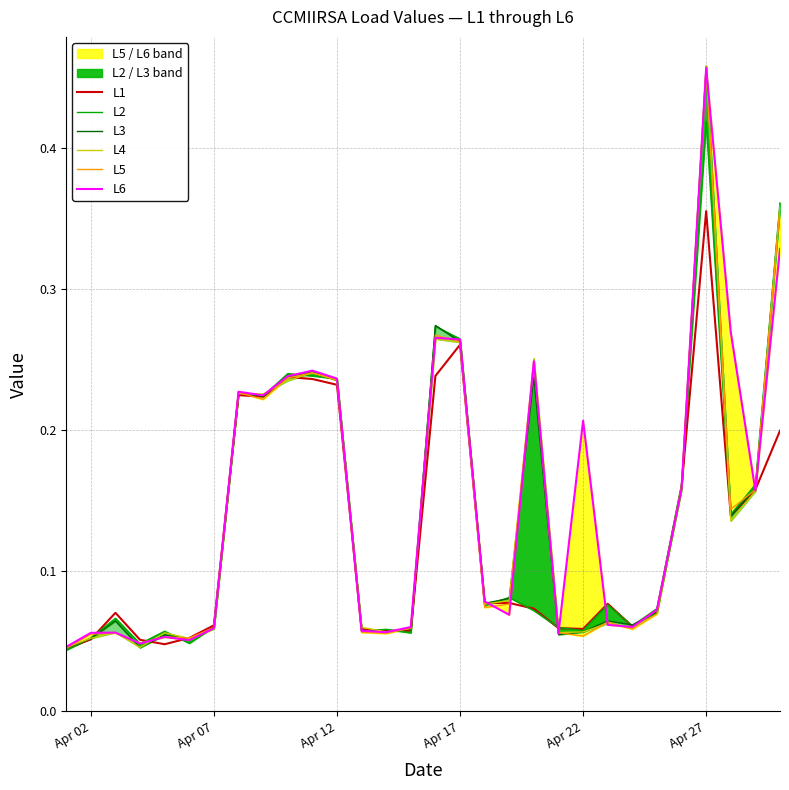

At which label does L1 reach its peak?

Apr 27